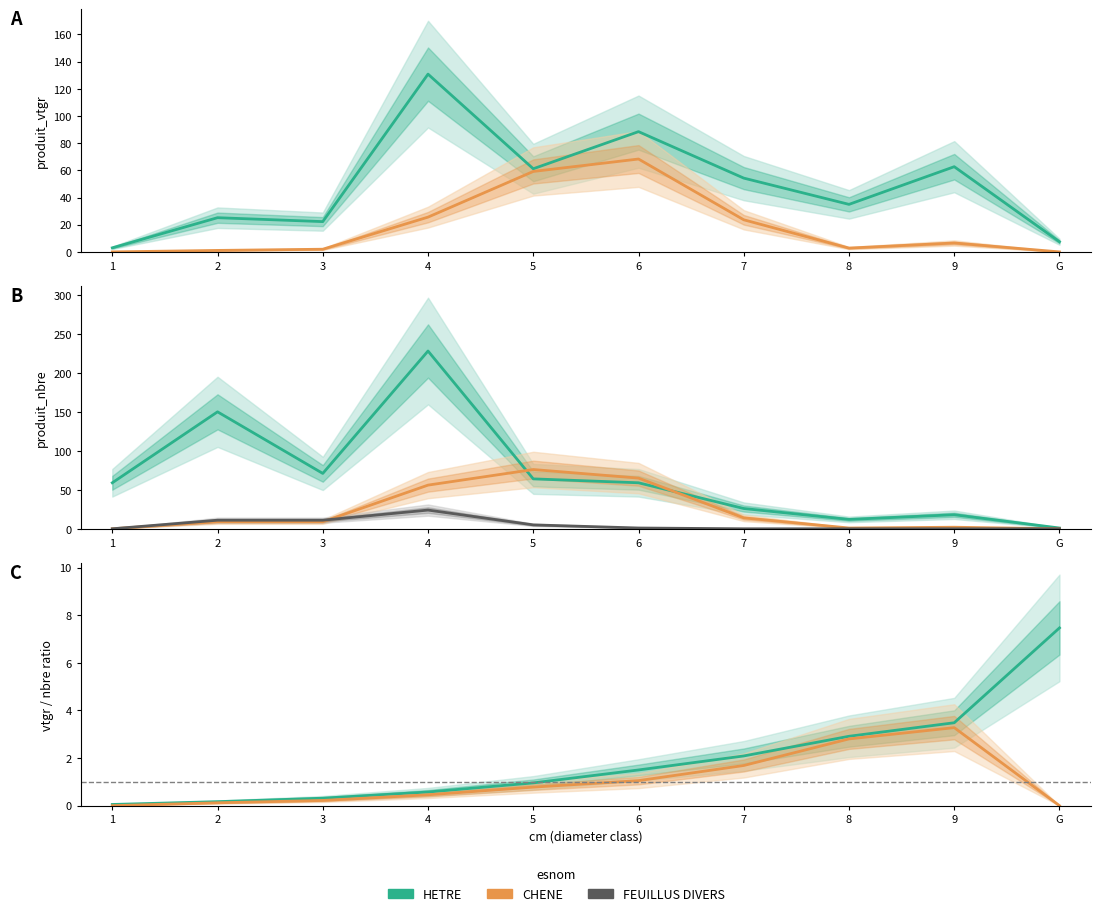

Which label corresponds to the smallest value in the chart?

1